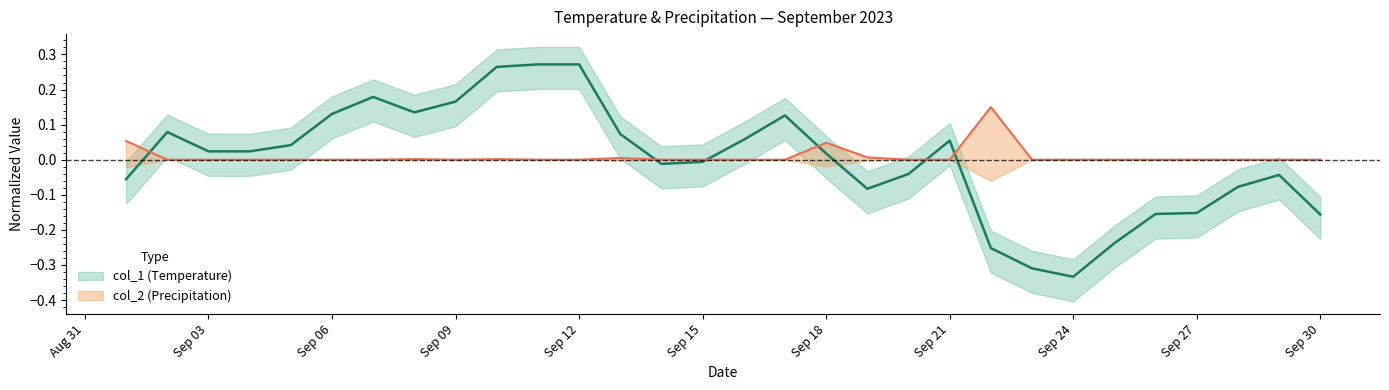

How many intersections are there between col_1 and col_2?

6